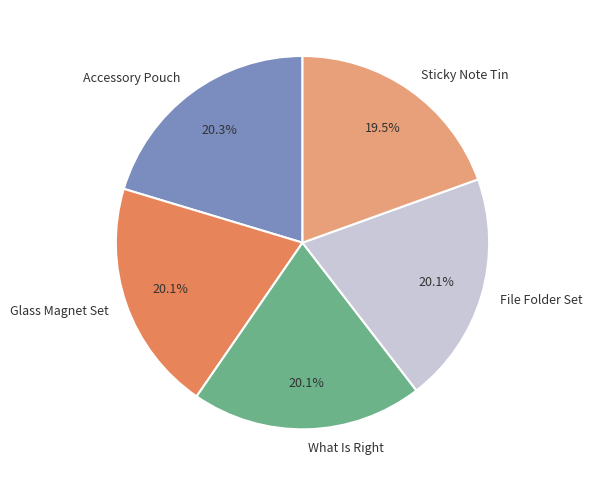

Count the number of slices in the pie.

5